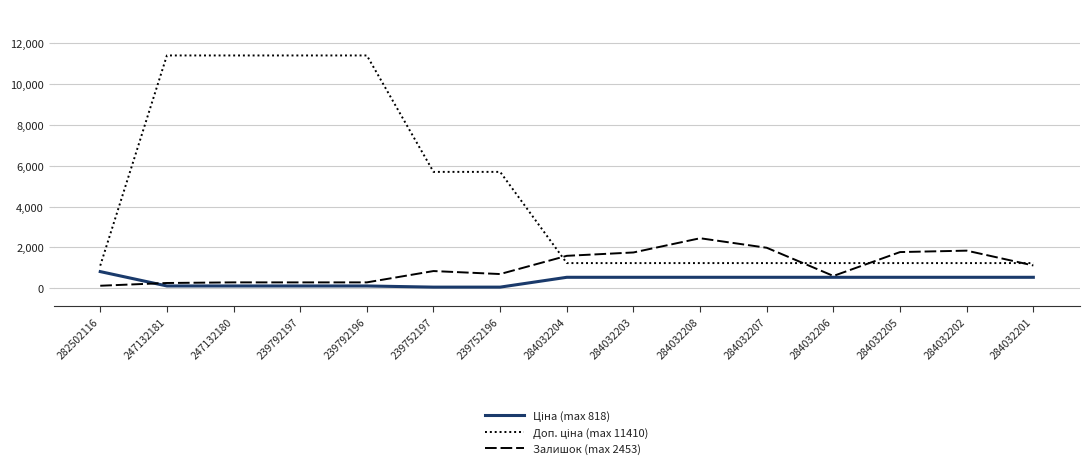

Rank the series at 239792196 from lowest to highest value.

Ціна (max 818), Залишок (max 2453), Доп. ціна (max 11410)